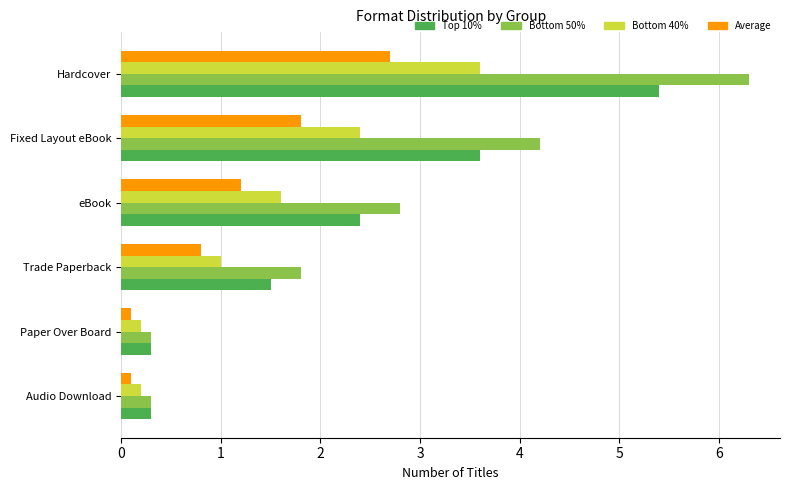

Rank the series by their maximum value, from lowest to highest.

Average, Bottom 40%, Top 10%, Bottom 50%